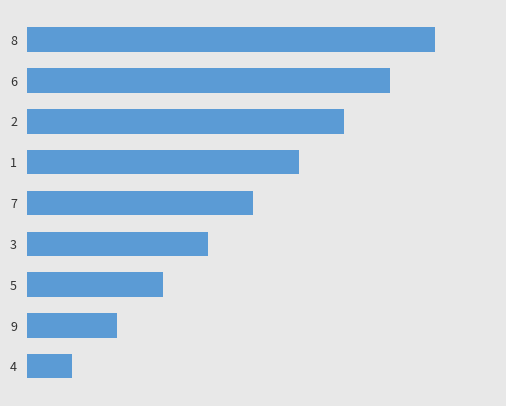

Are the bars horizontal?

Yes